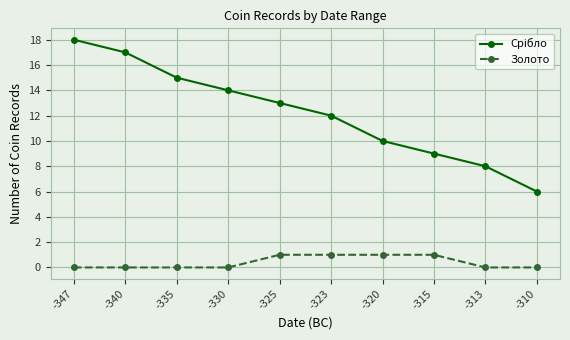

The value of Золото at -310 is 0. True or false?

True